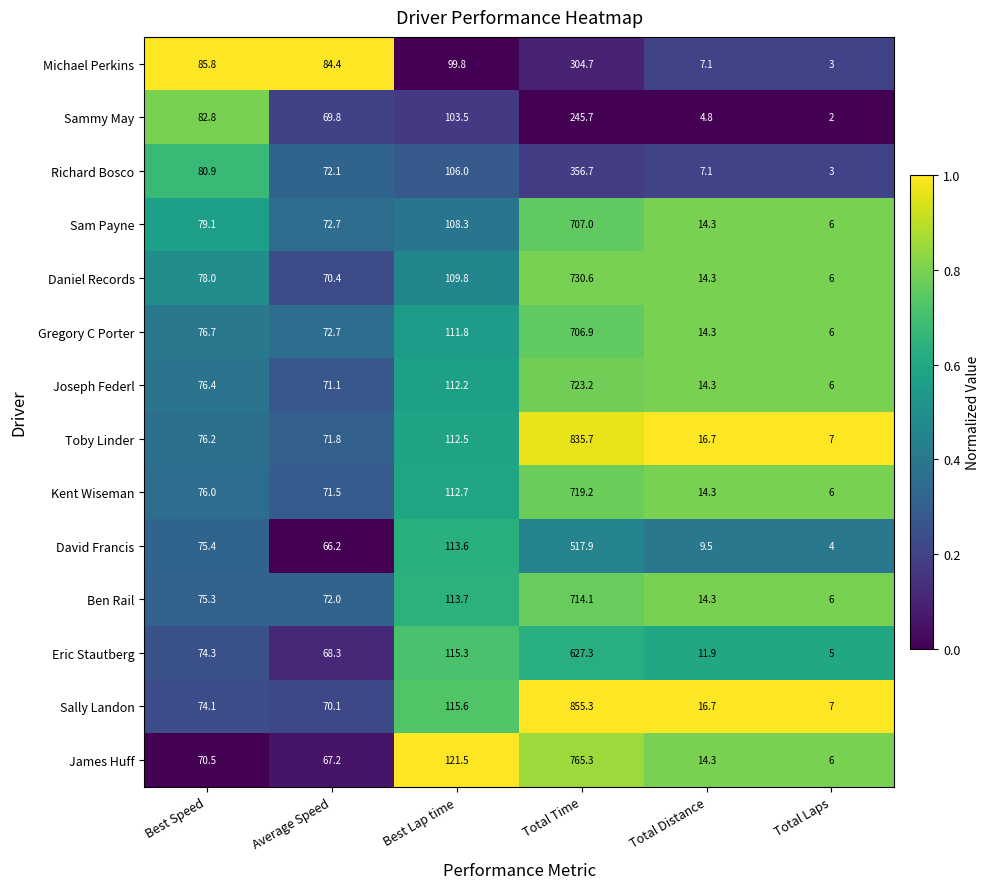

What is the sum of the Eric Stautberg values at Average Speed and Best Speed?

142.6